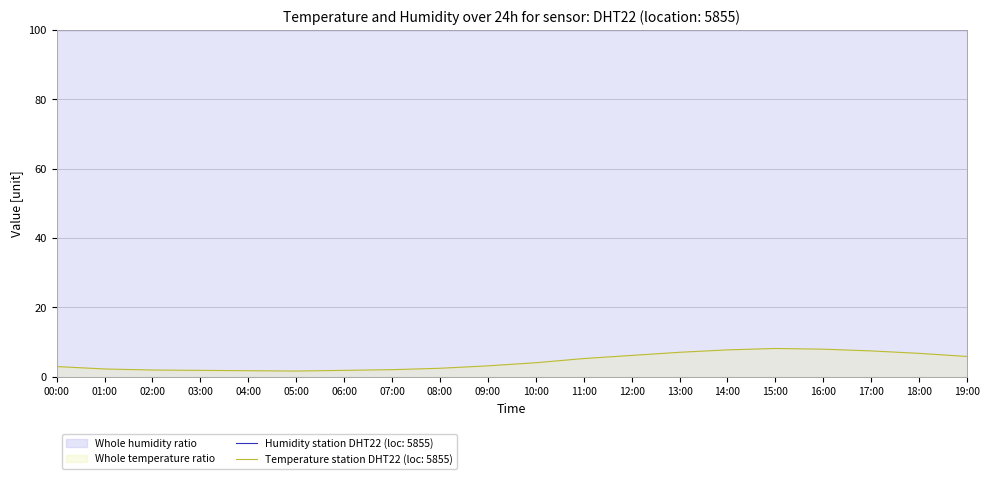

True or false: the data shows 2.6 at 03:00.

False